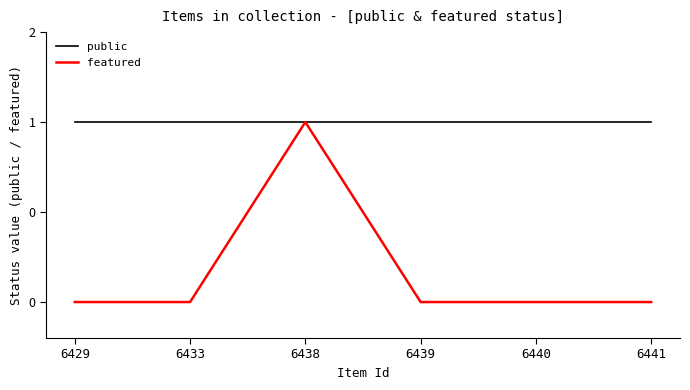

True or false: featured and public cross at least once.

False